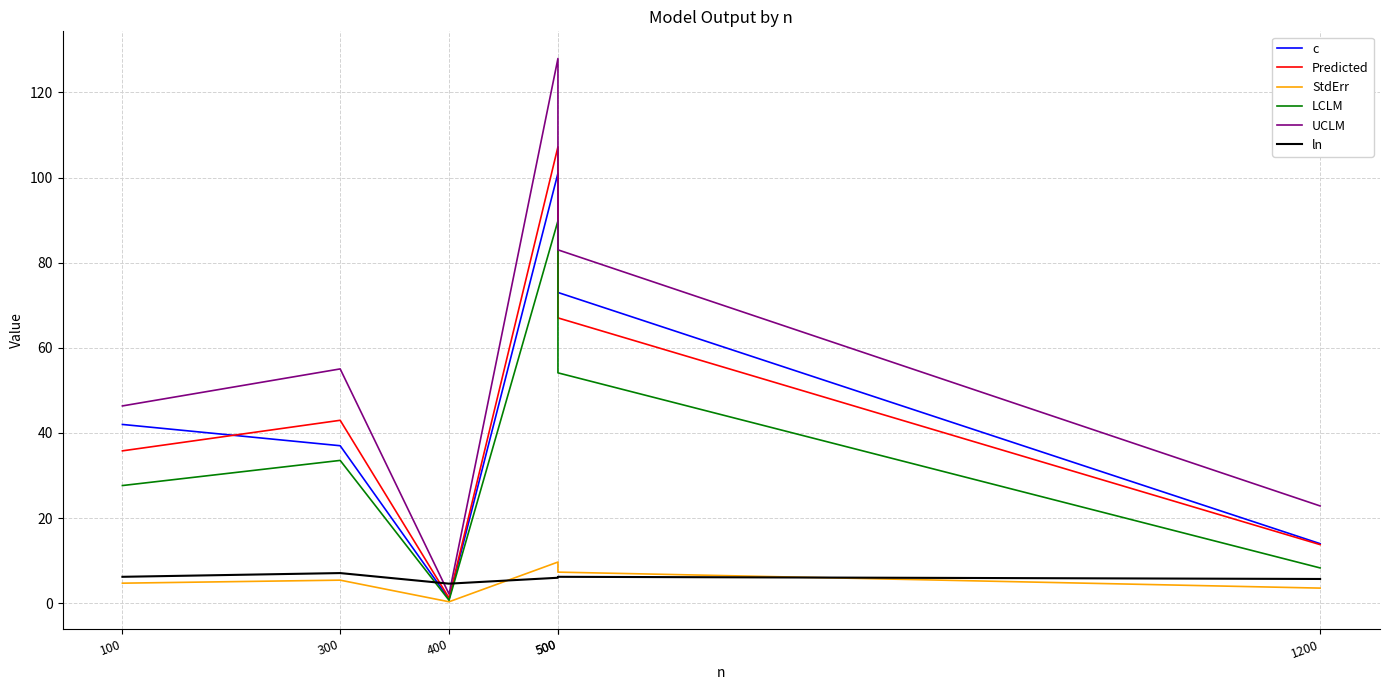

Where is Predicted nearest to the value 54?

300